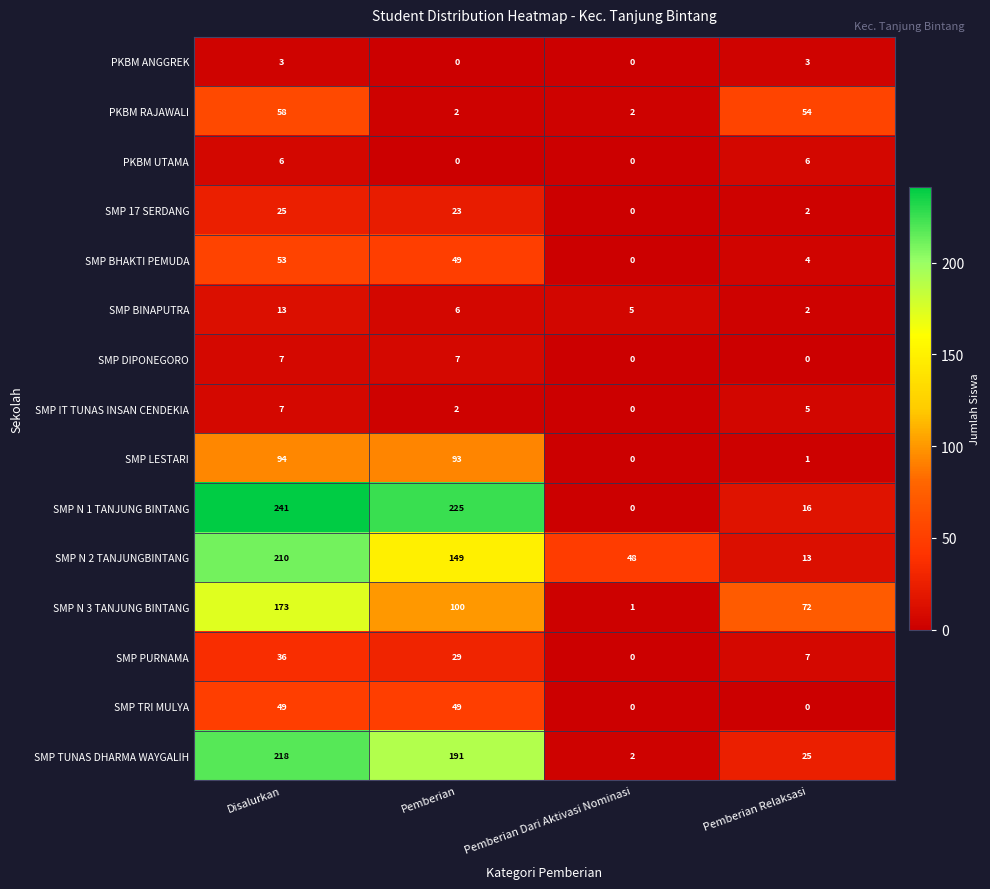

What is the spread (max minus min) of values at Pemberian Dari Aktivasi Nominasi?

48